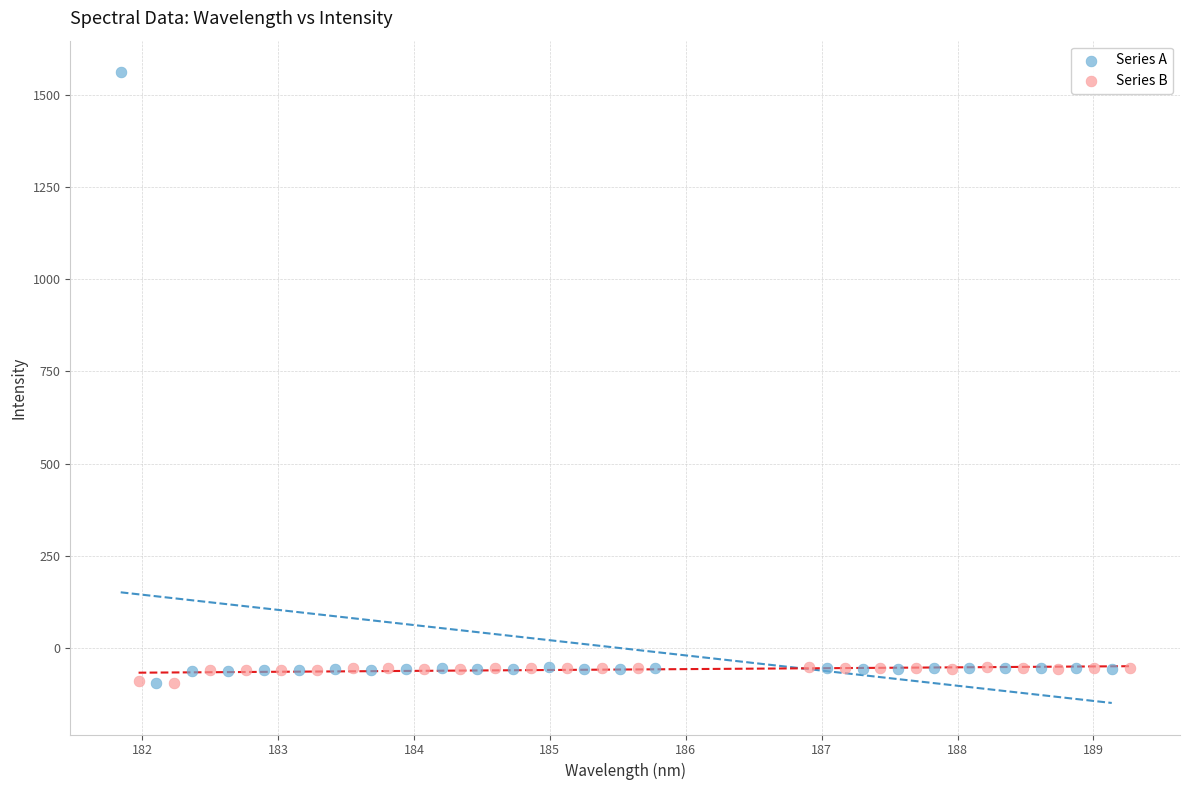

What are all the series names shown in the legend?

Series A, Series B